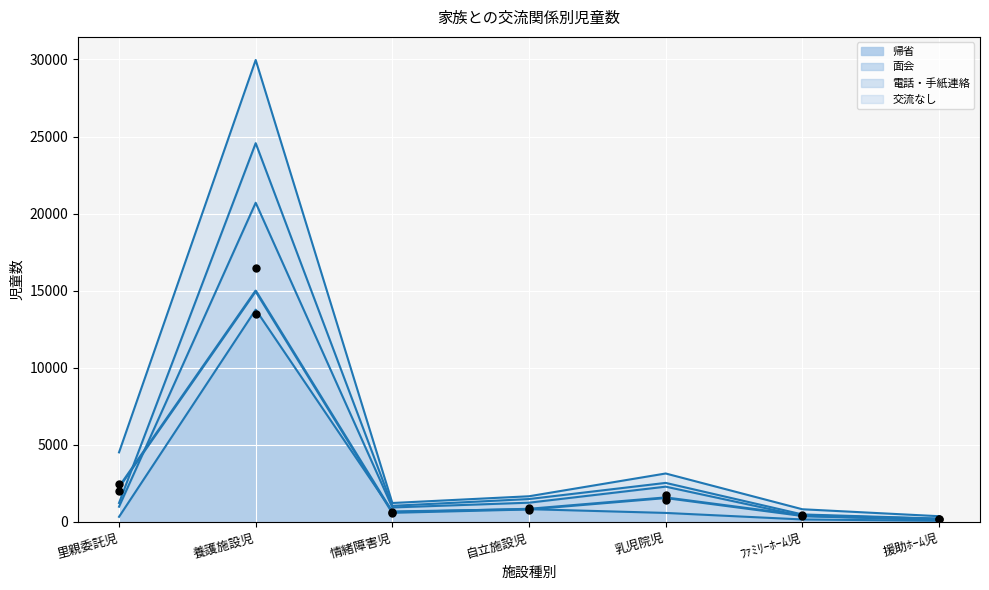

What is the change in value from 情緒障害児 to 自立施設児?

+218.5